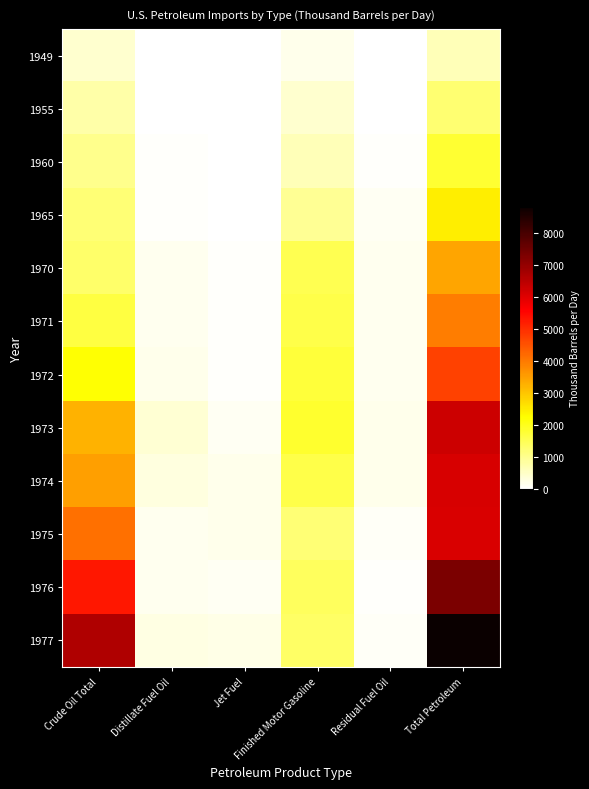

At how many categories does at least one series exceed 4829?

2